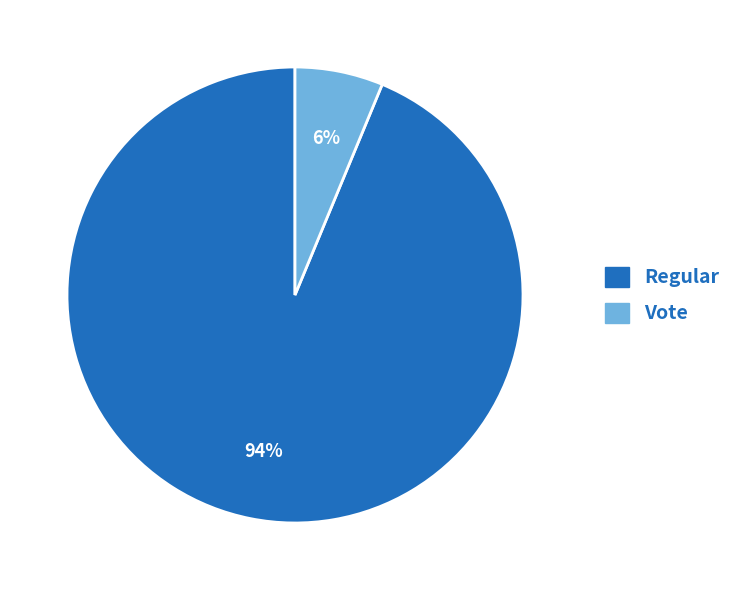

What percentage is the Regular slice, to the nearest percent?

94%